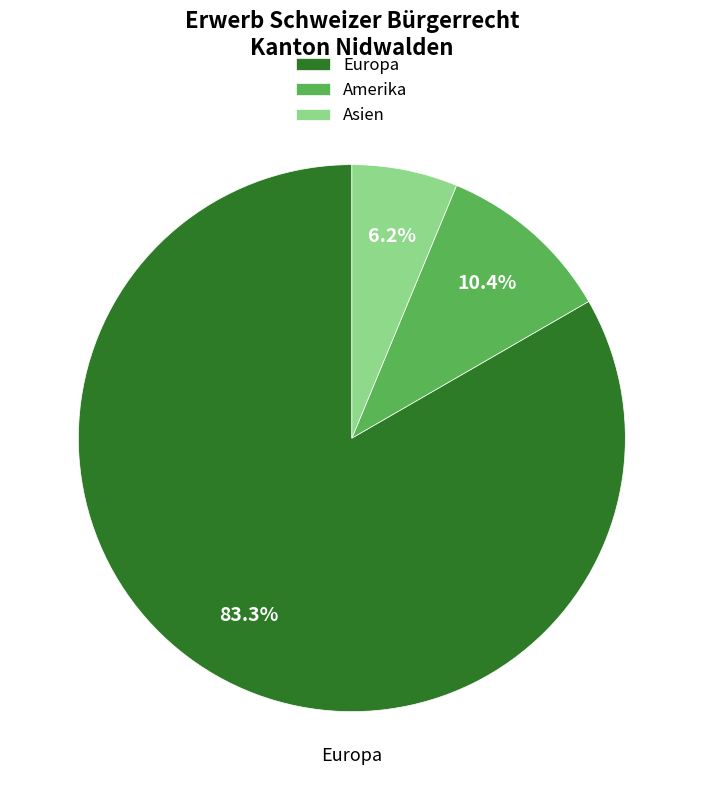

What is the majority slice?

Europa